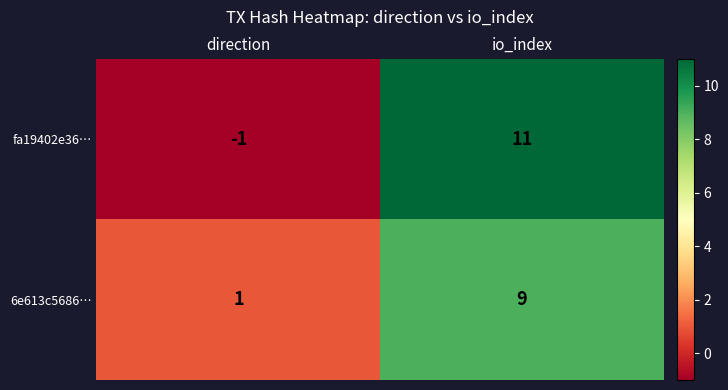

Which series changed the most between direction and io_index?

fa19402e36…